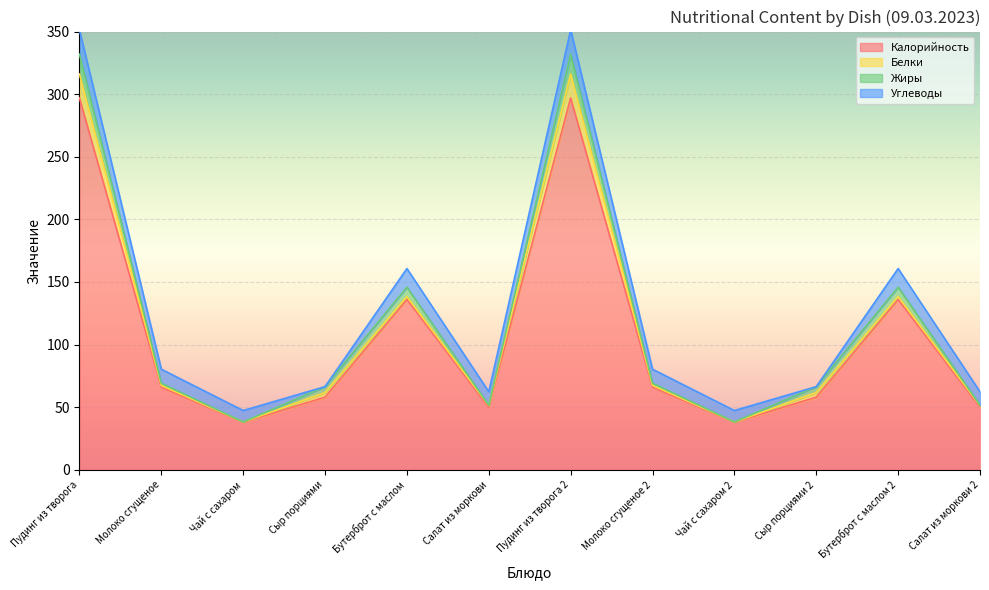

At which category is the sum across all series the highest?

Пудинг из творога